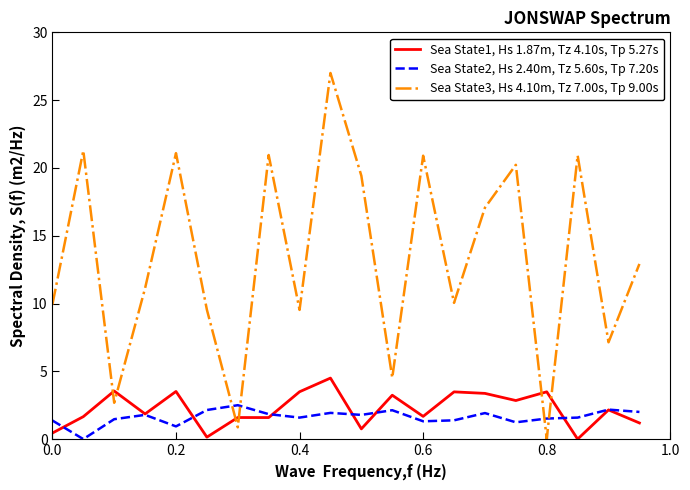

Which series has the widest spread of values?

Sea State3, Hs 4.10m, Tz 7.00s, Tp 9.00s